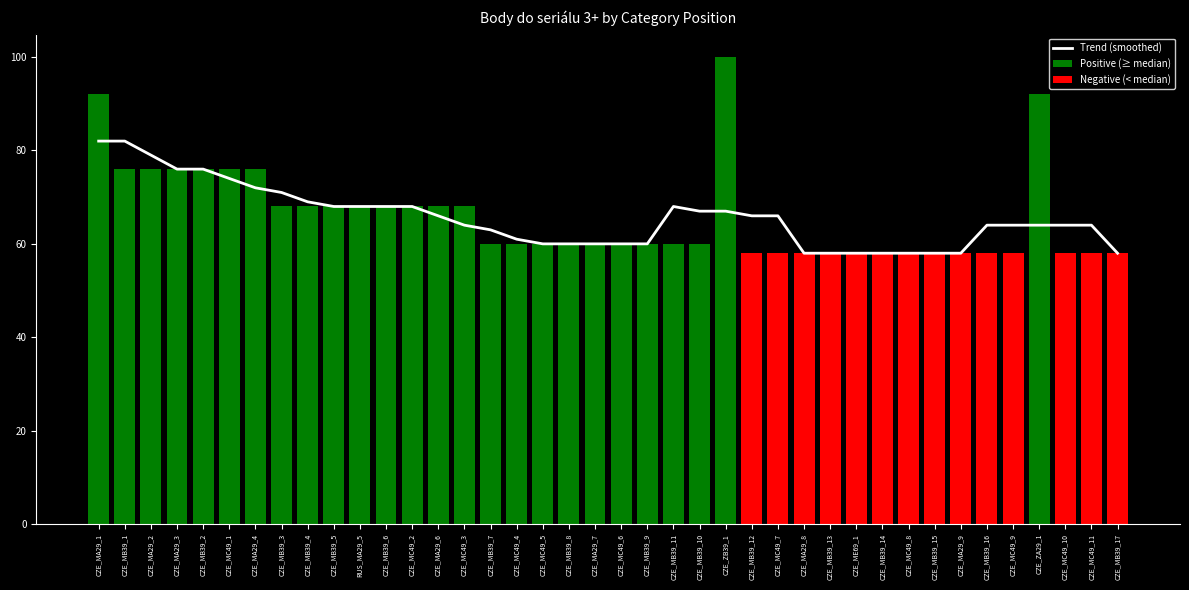

The value at CZE_MB39_13 is 58. True or false?

True